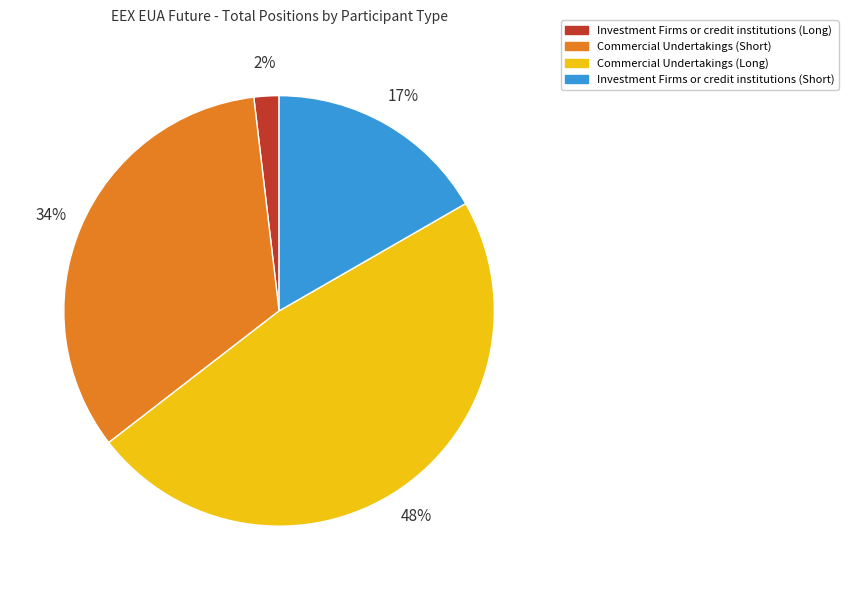

What is the smallest slice in the pie chart?

Investment Firms or credit institutions (Long)